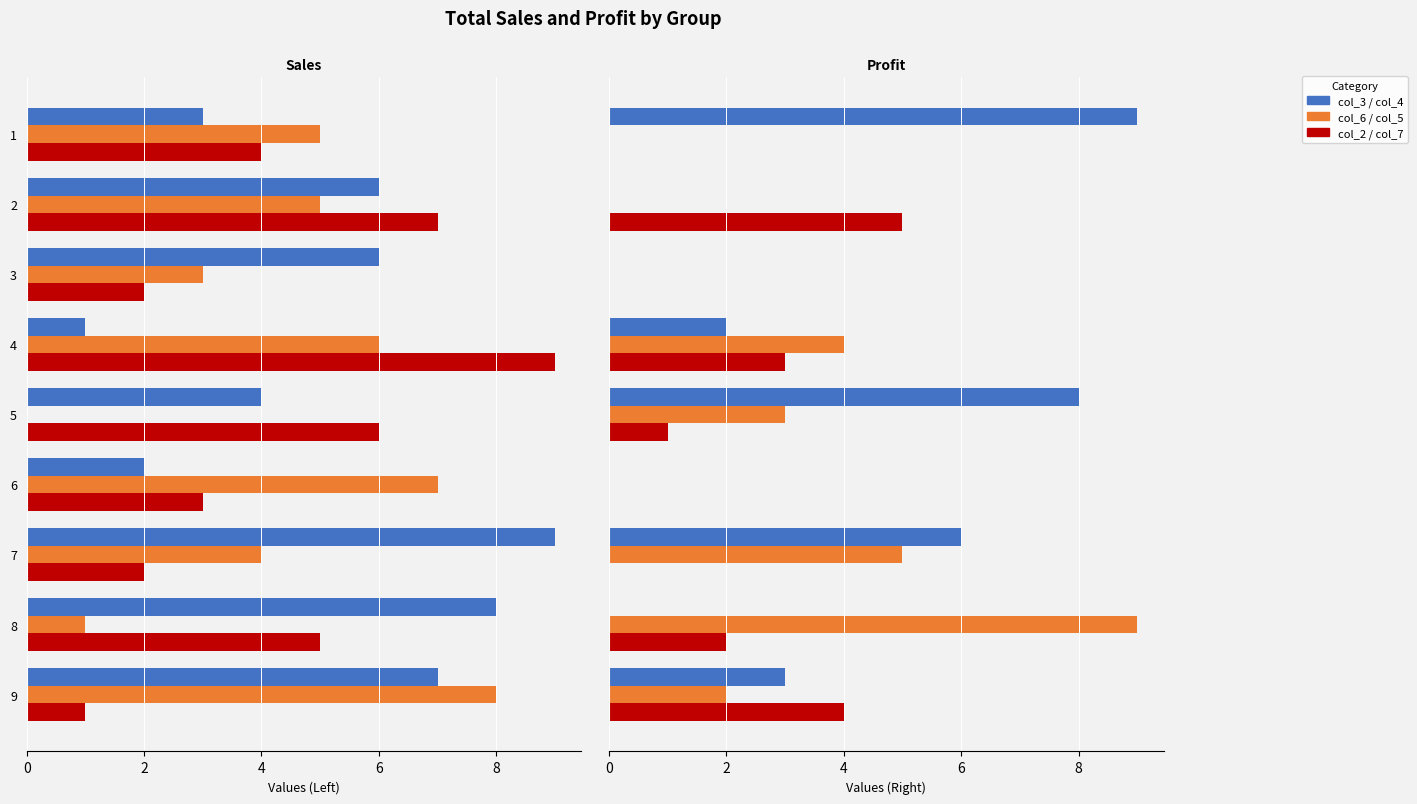

How many values in col_5 are above zero?

5